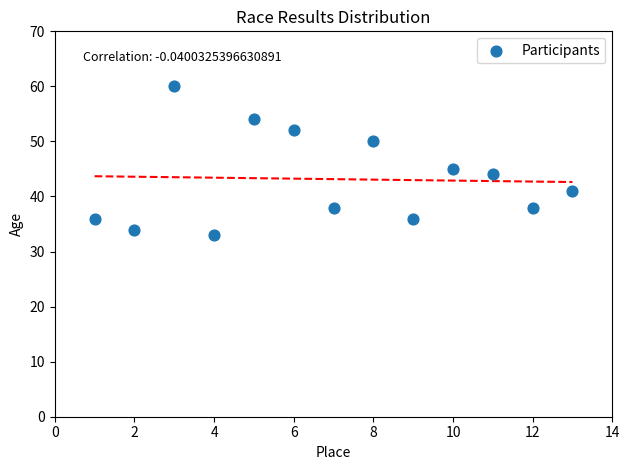

What is the range of X values (max minus min)?

12